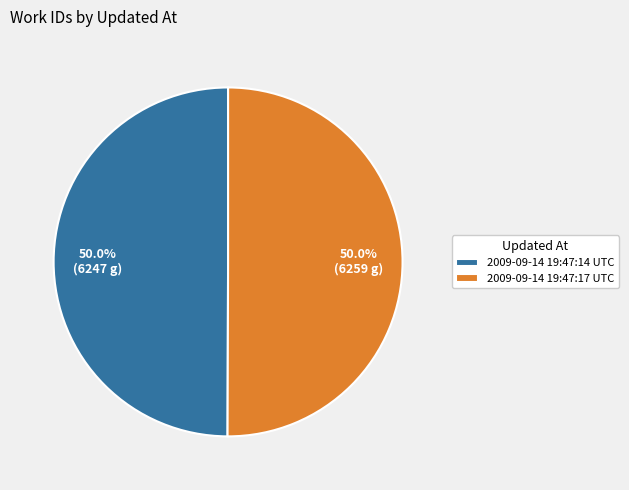

How many slices are in this pie chart?

2